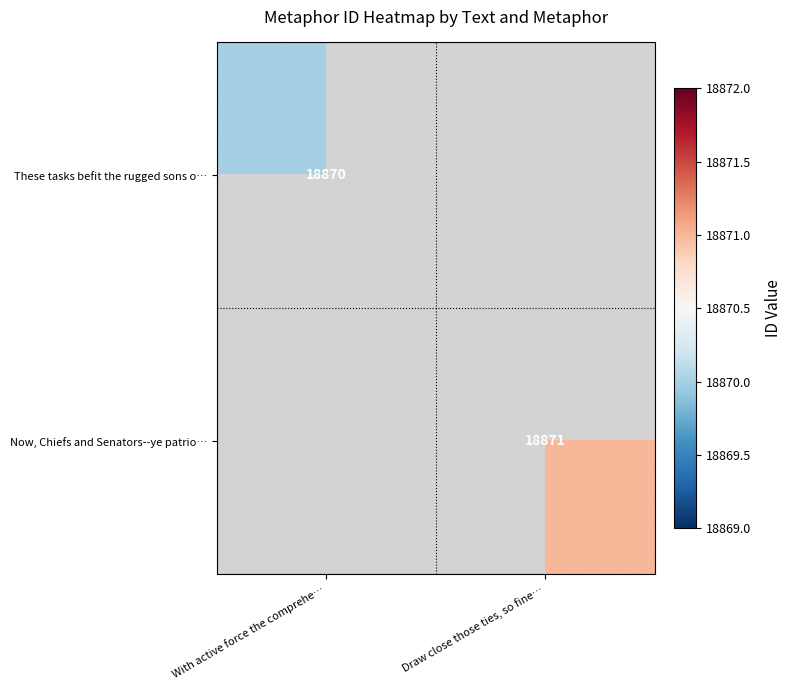

The Now, Chiefs and Senators--ye patrio… series shows 18871 at Draw close those ties, so fine…. True or false?

True